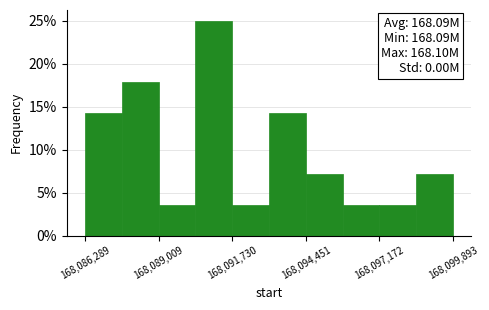

Read against the x-axis, roughly where is the centre of the tallest bar?

168091000